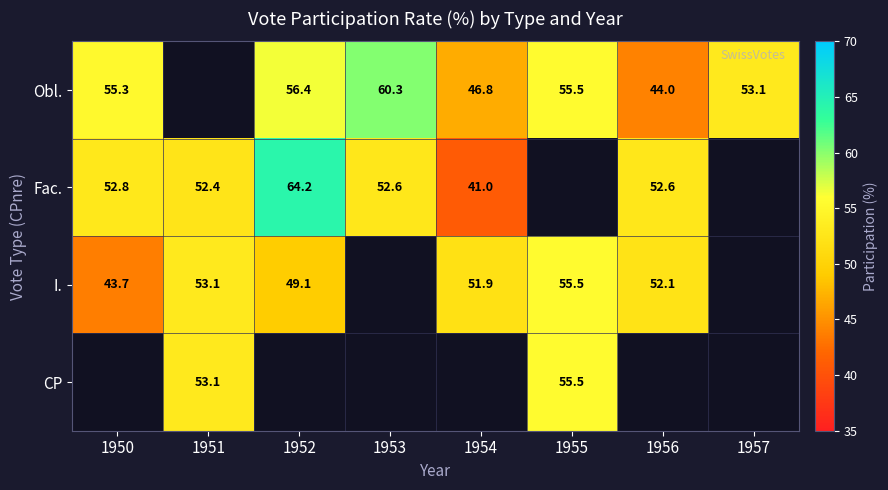

What is the sum of the Fac. values at 1954 and 1951?

93.4